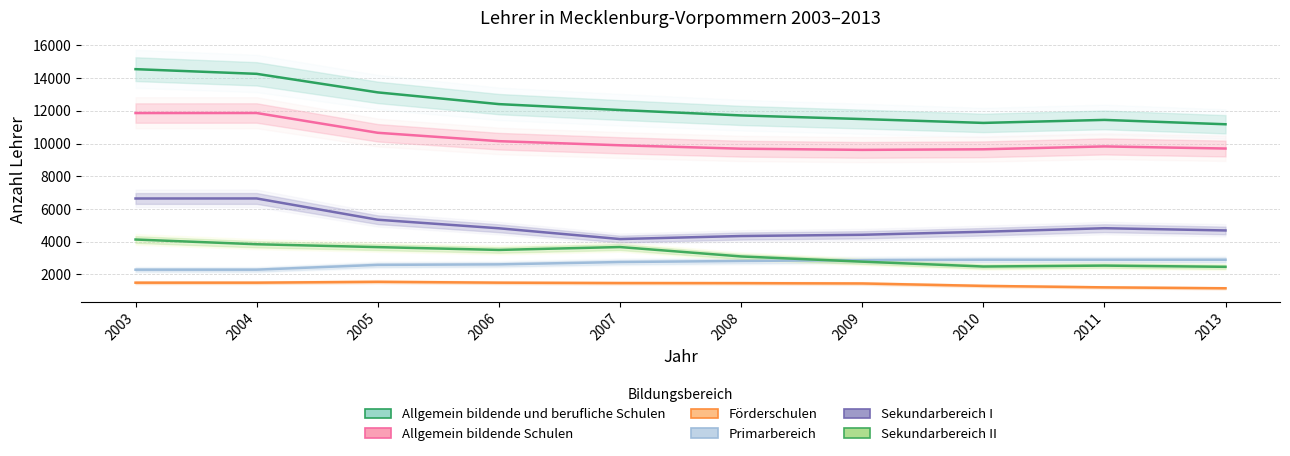

How many interior local valleys does the Allgemein bildende und berufliche Schulen series have?

1